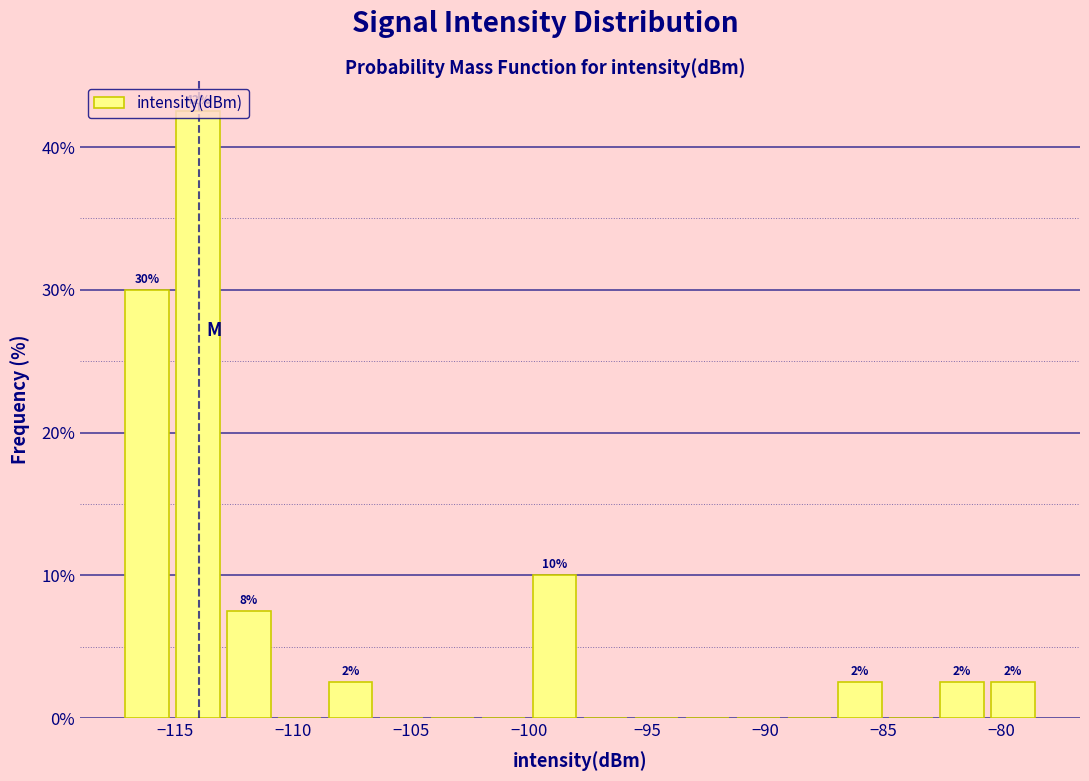

Which range on the x-axis has the tallest bar?

-115.0 to -113.0